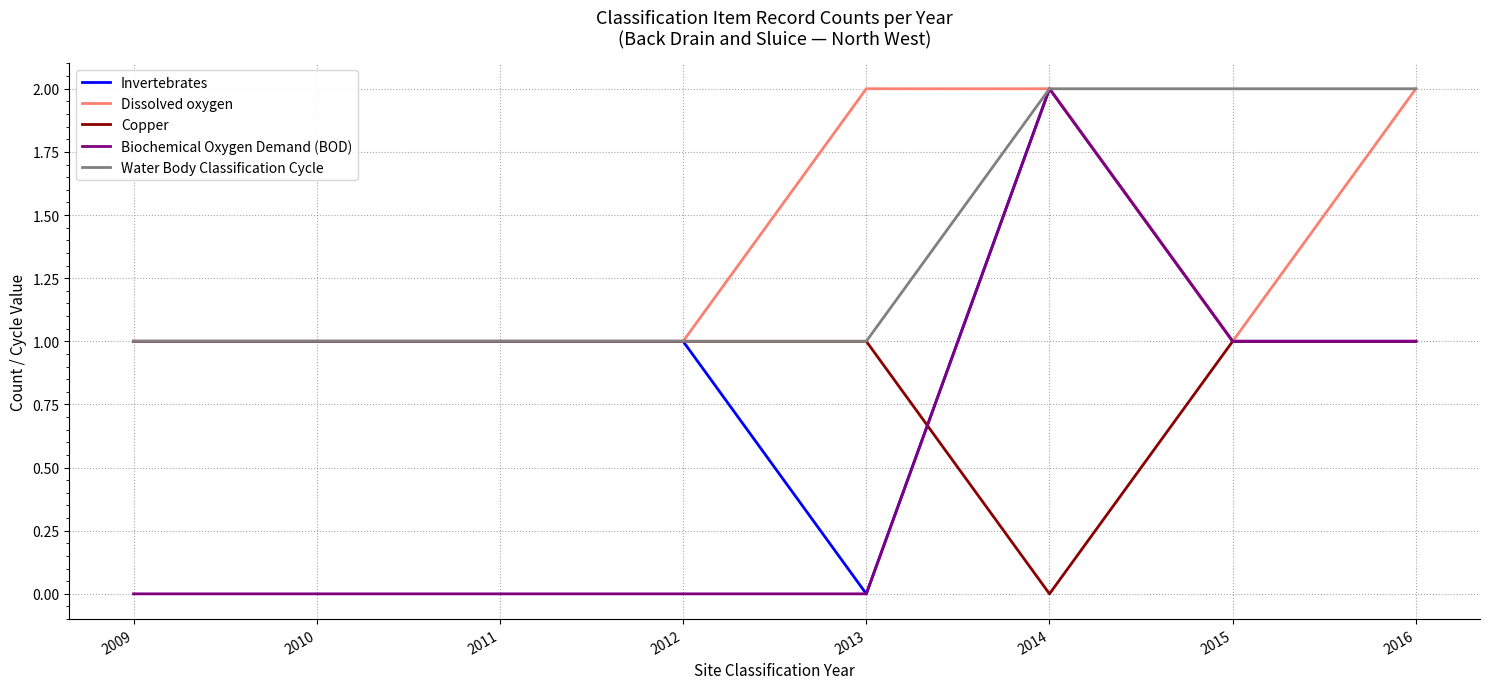

Read the Copper value at 2009.

1